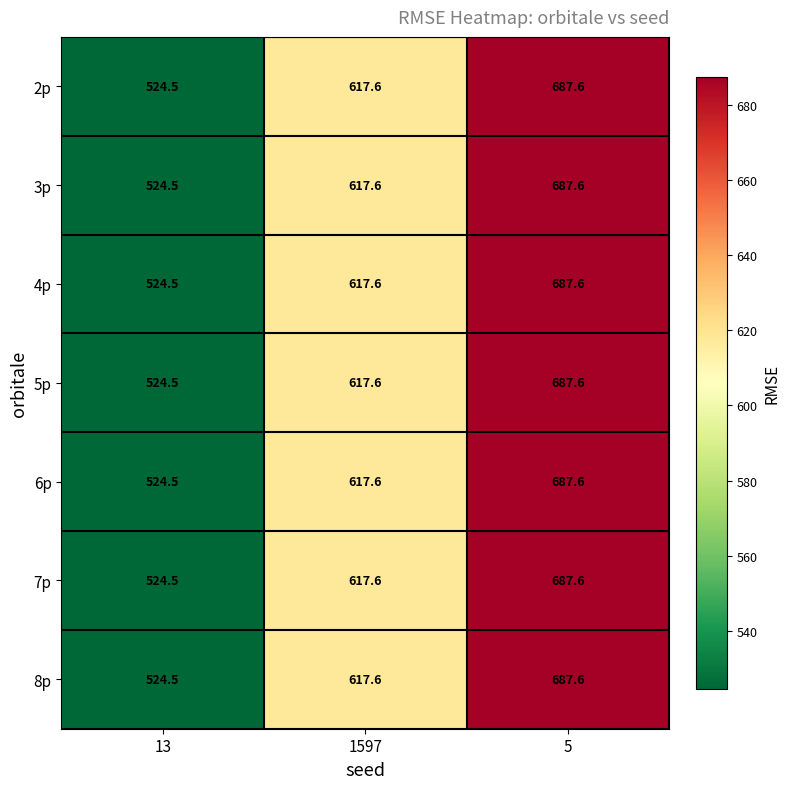

What value does the 5p series have at 5?

687.6